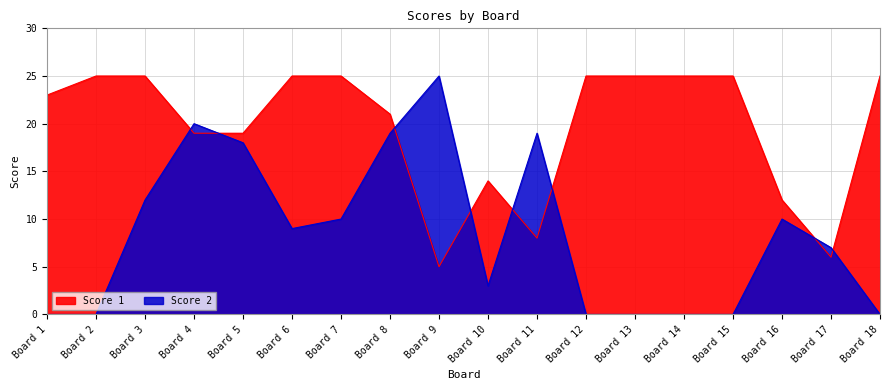

Rank the series by their average value, from lowest to highest.

Score 2, Score 1